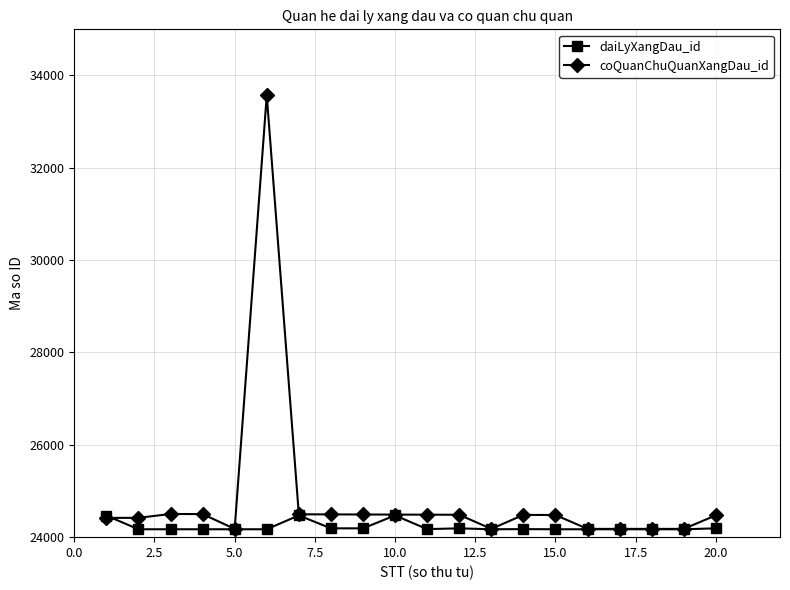

List the series in order of their overall mean, lowest first.

daiLyXangDau_id, coQuanChuQuanXangDau_id